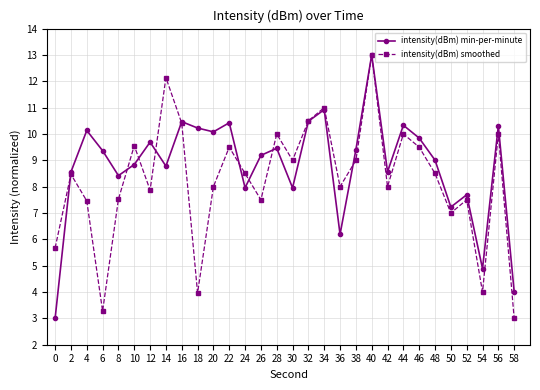

How many interior local valleys does the intensity(dBm) min-per-minute series have?

9